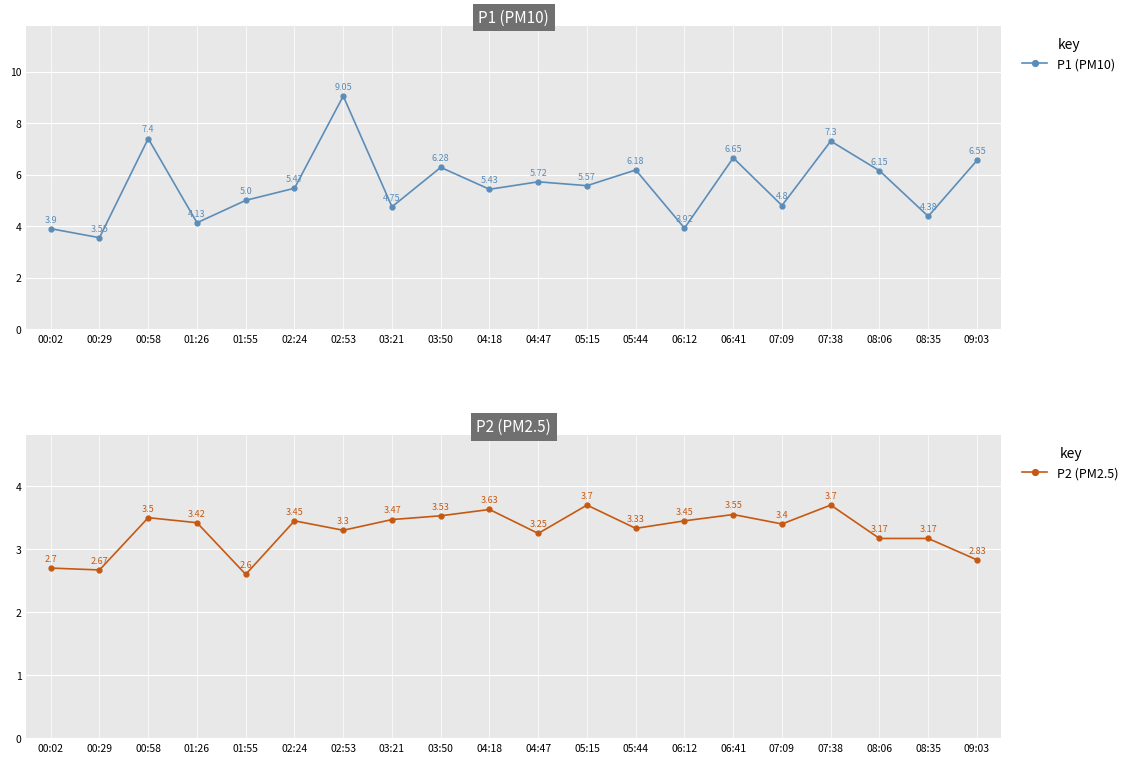

At which category is the sum across all series the highest?

02:53